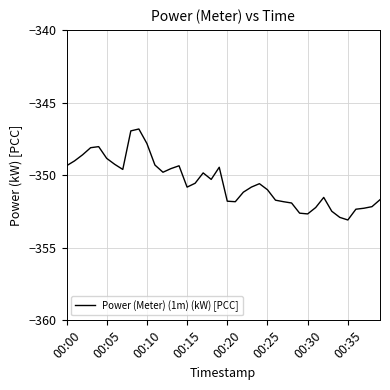

What is the minimum value shown in the chart?

-353.1